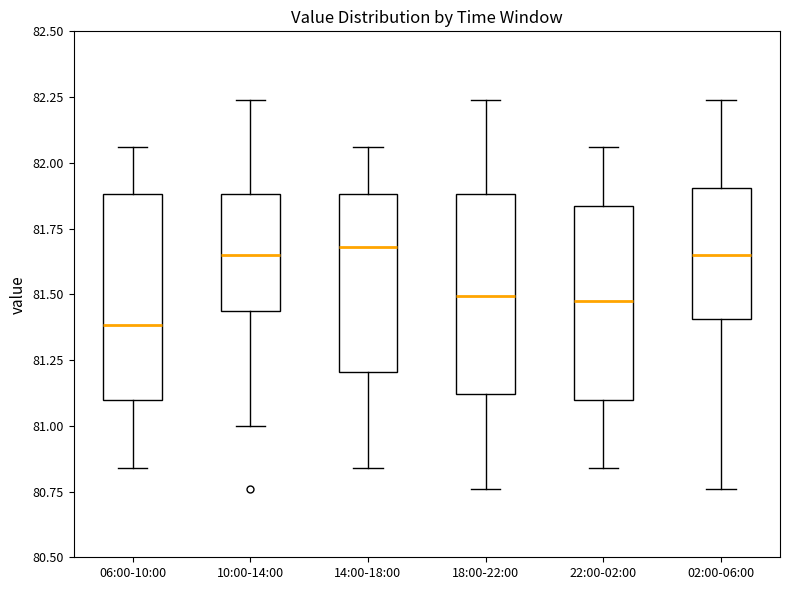

Where is the upper edge of the box for 10:00-14:00 on the y-axis? The values are not printed on the chart, so give them approximately, as read against the axis.

81.90